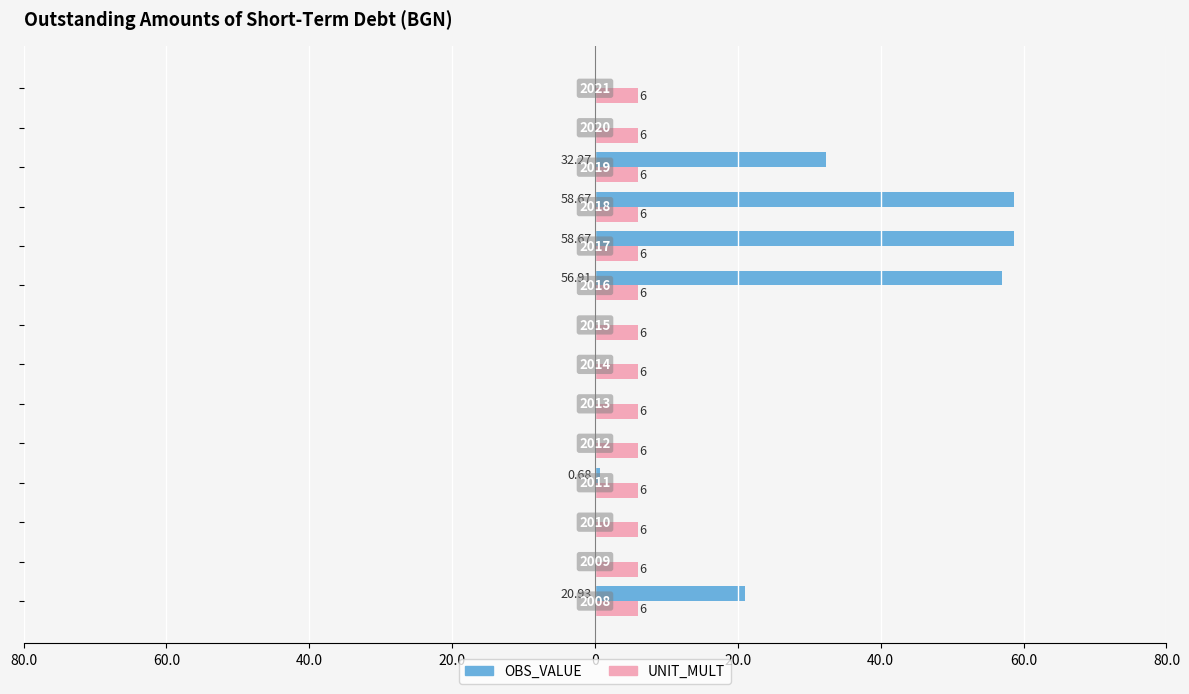

What are all the series names shown in the legend?

OBS_VALUE, UNIT_MULT